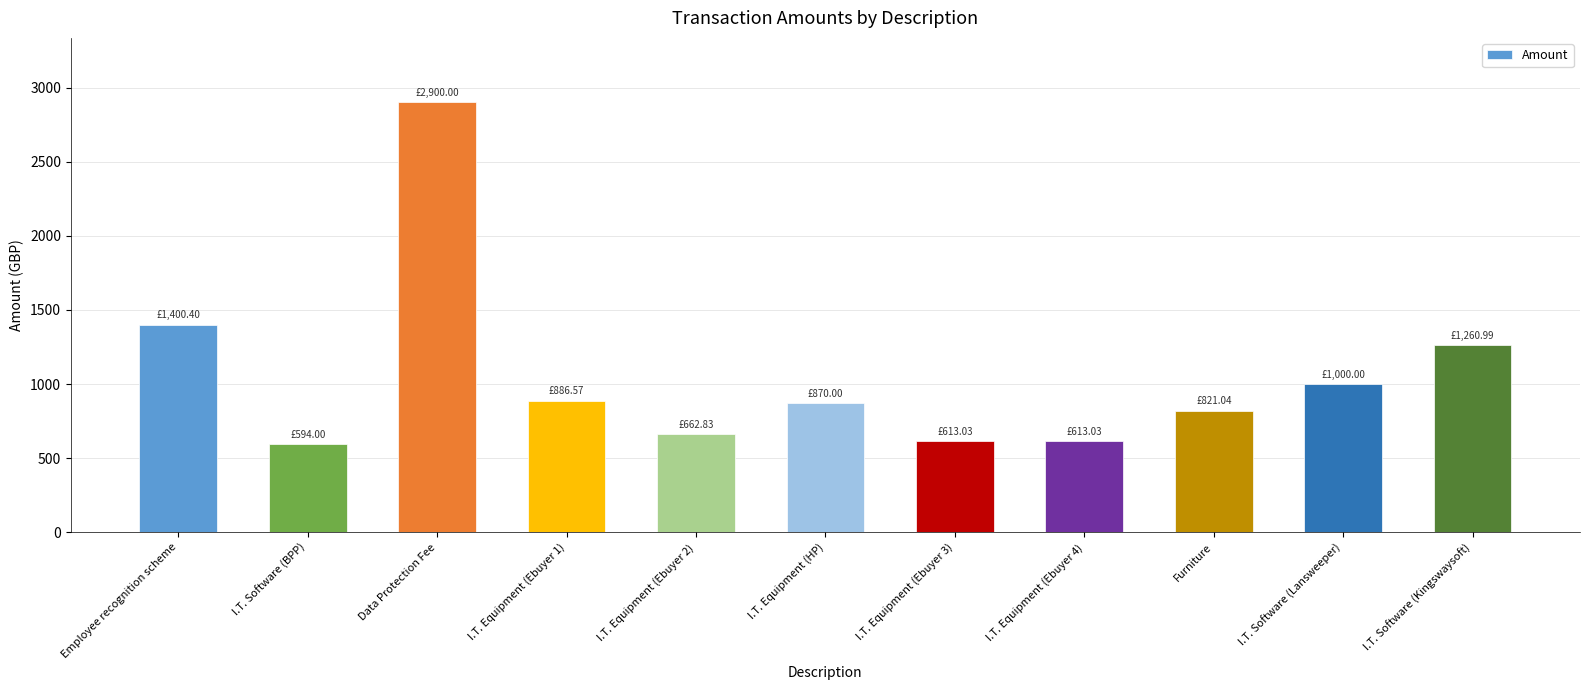

What is the sum of all values?

11621.9